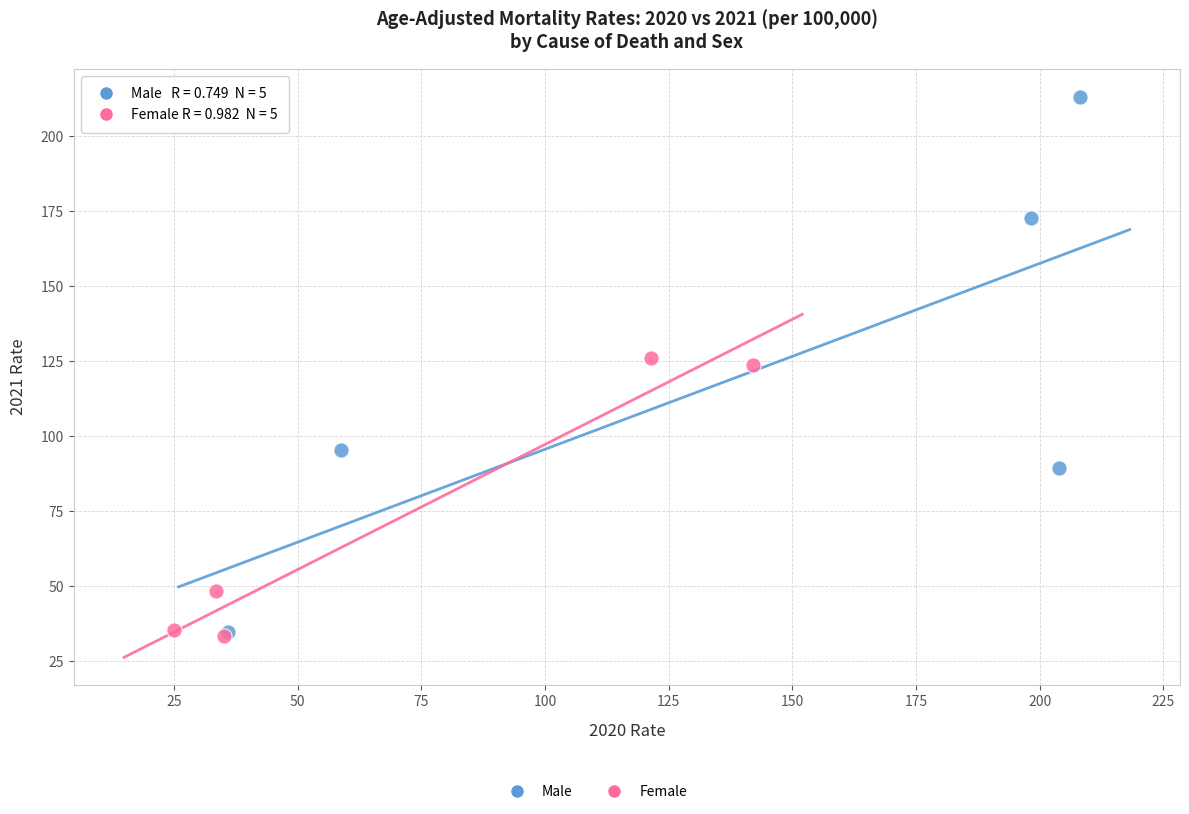

Which series has the widest spread of Y values?

Male